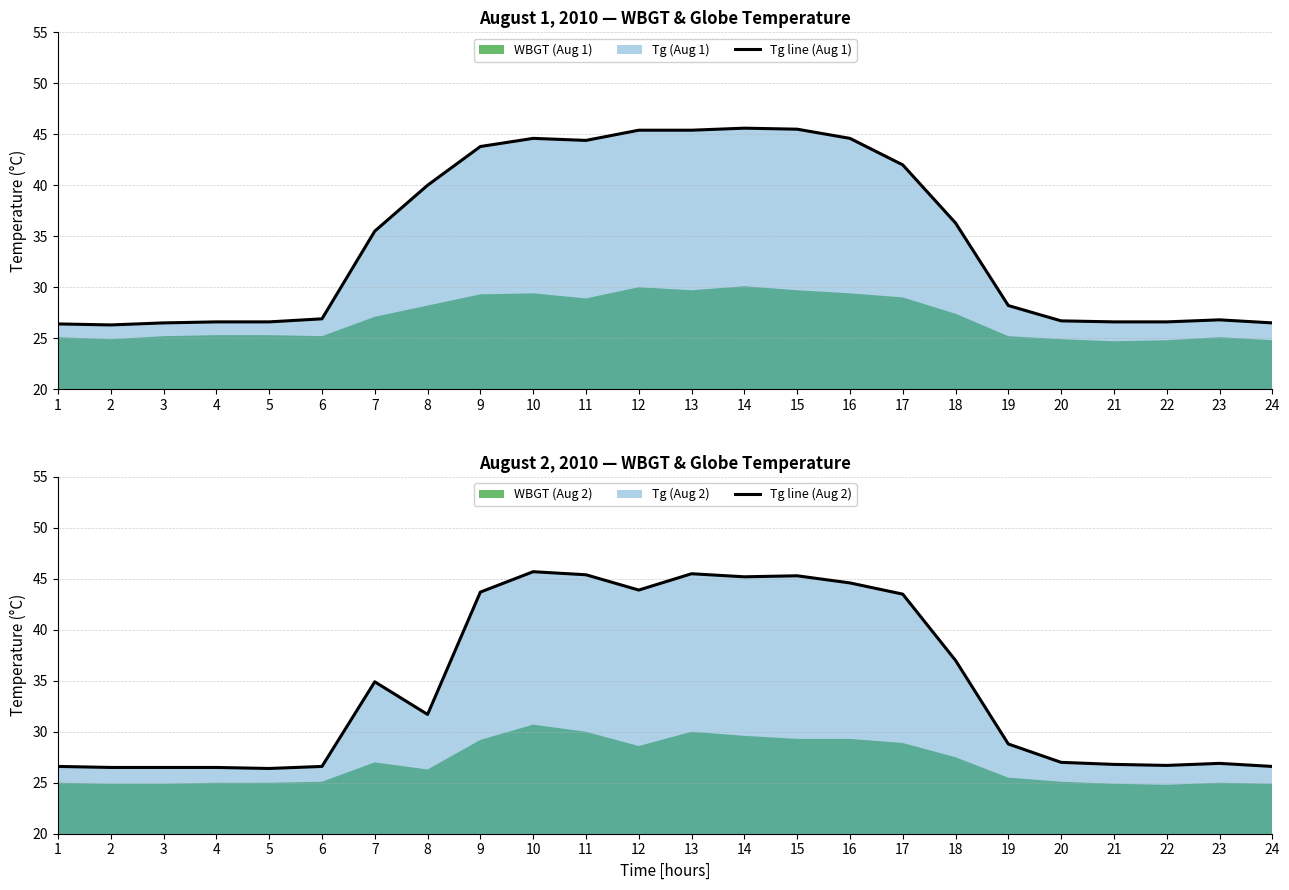

What is the value of the Tg line (Aug 2) point at the 20th from the left?

27.0